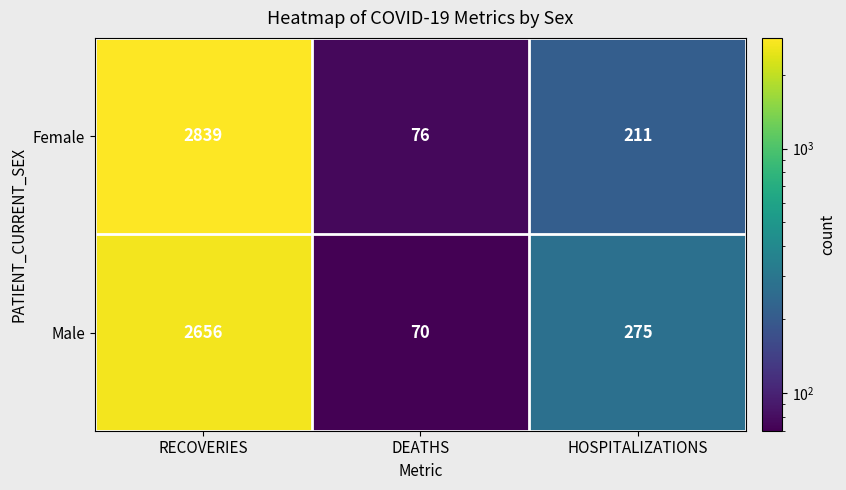

The value of Male at DEATHS is 117. True or false?

False